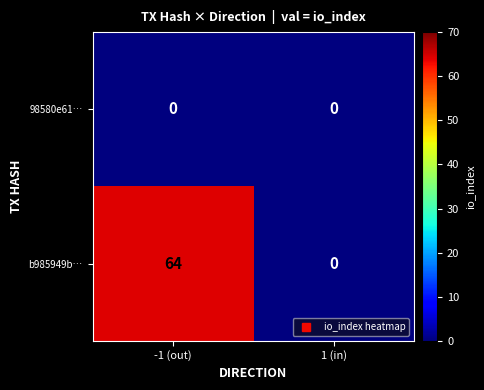

What is the sum of all b985949b… values?

64